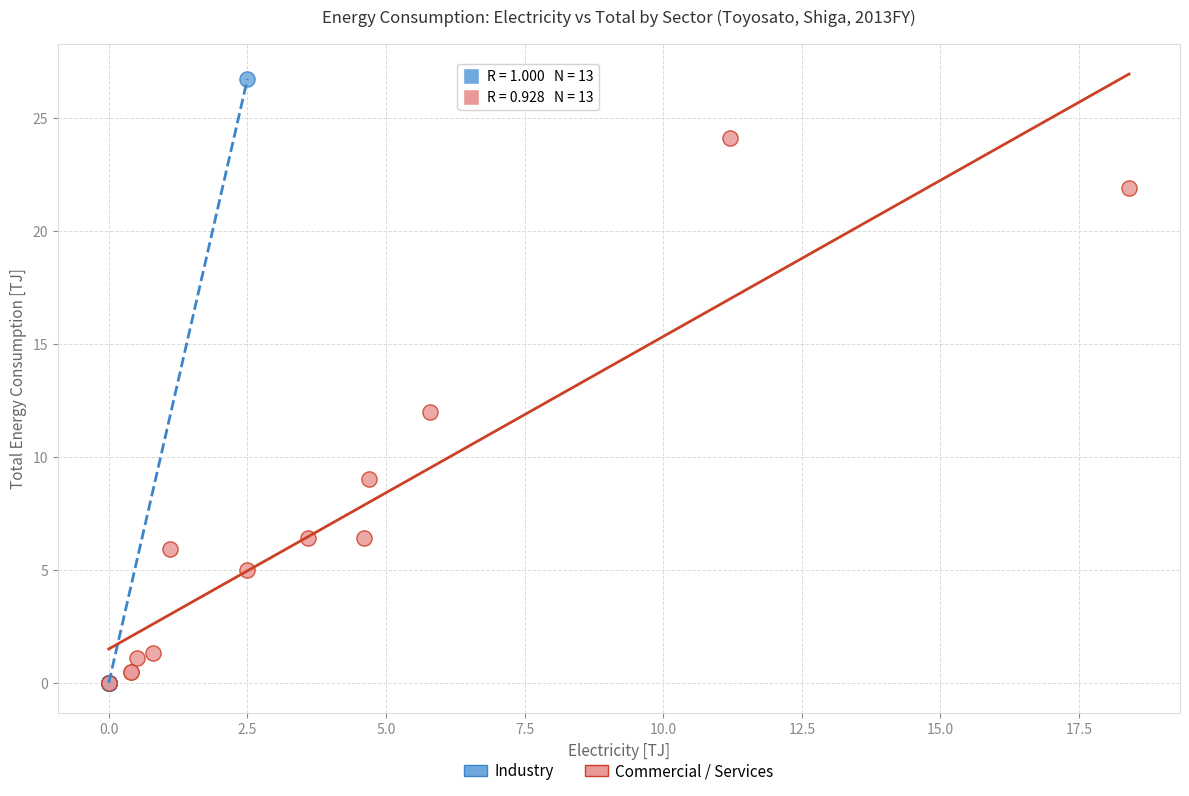

What are all the series names shown in the legend?

Industry, Commercial / Services